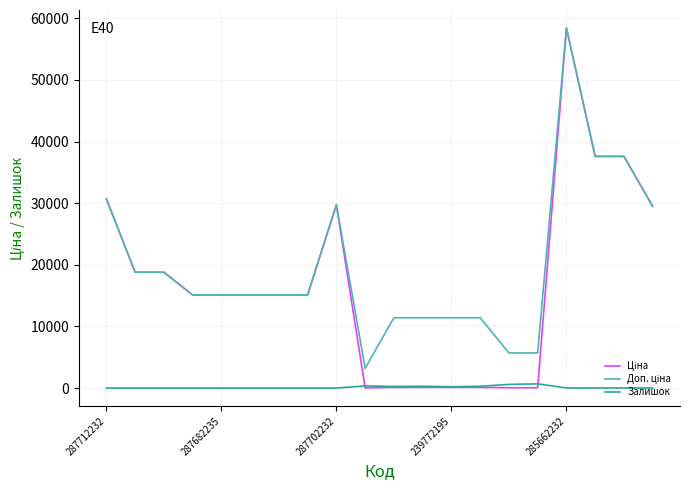

What is the greatest value displayed?

58426.5